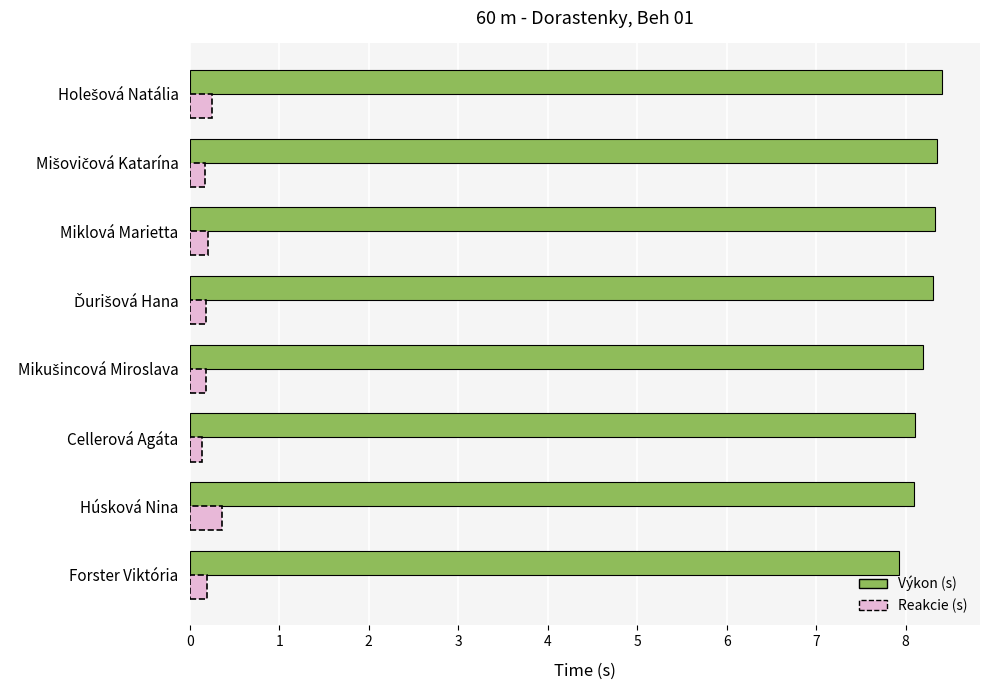

What is the greatest value displayed?

8.4